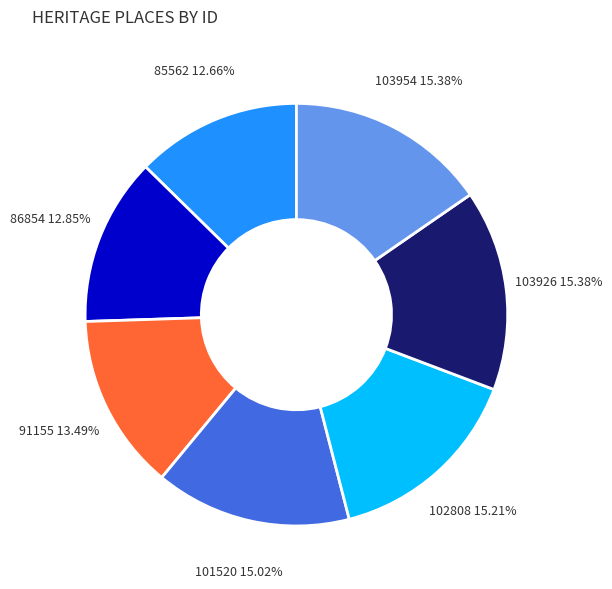

Does any single category account for the majority?

No